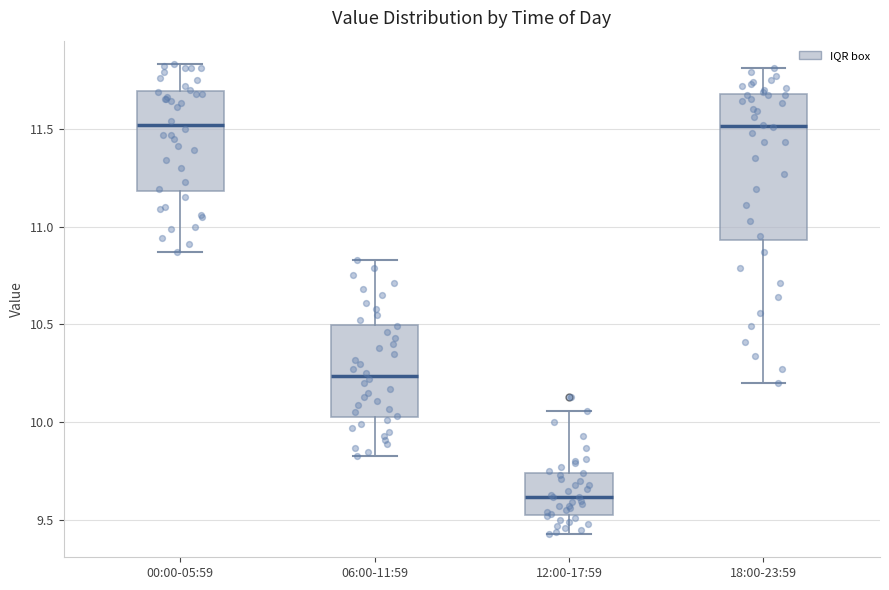

Which box has the lowest median line?

12:00-17:59